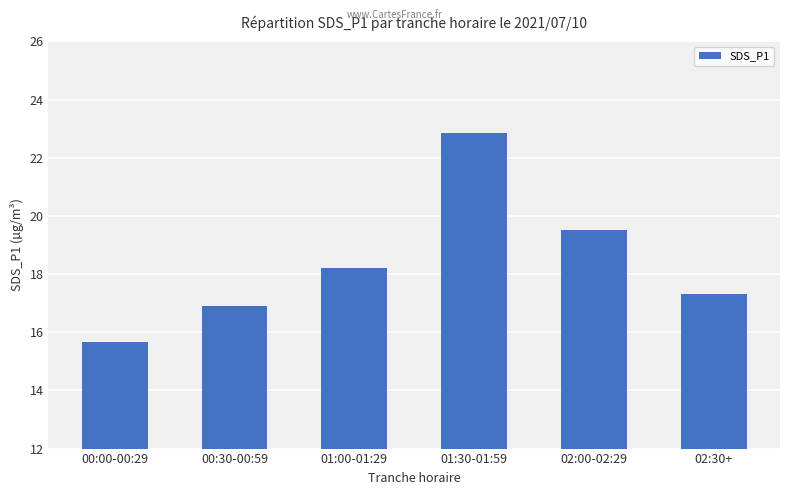

What is the sum of all values?

110.4